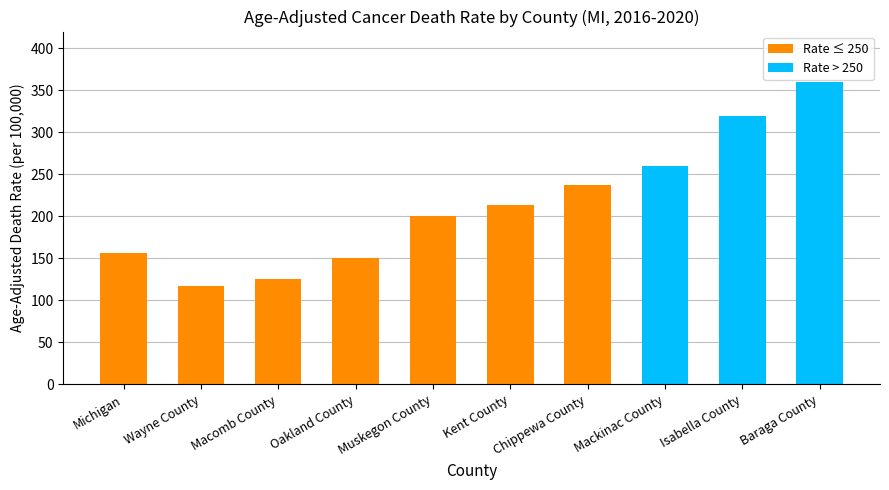

Reading left to right, extract all data points from this chart.

156.9	116.6	125.8	150.8	200.4	213.5	237.6	260.2	319.9	360.2